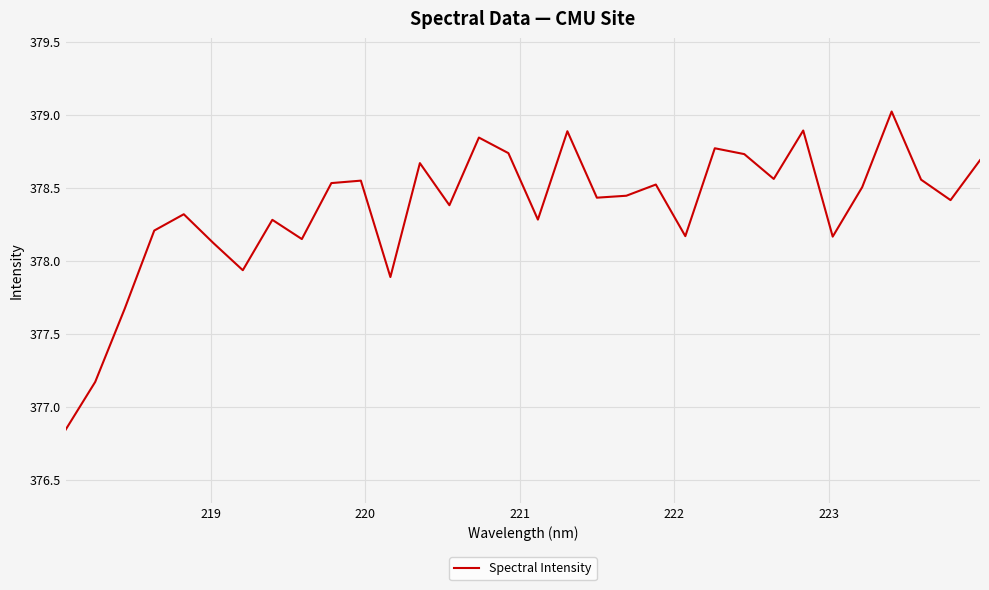

What is the maximum value shown in the chart?

379.0